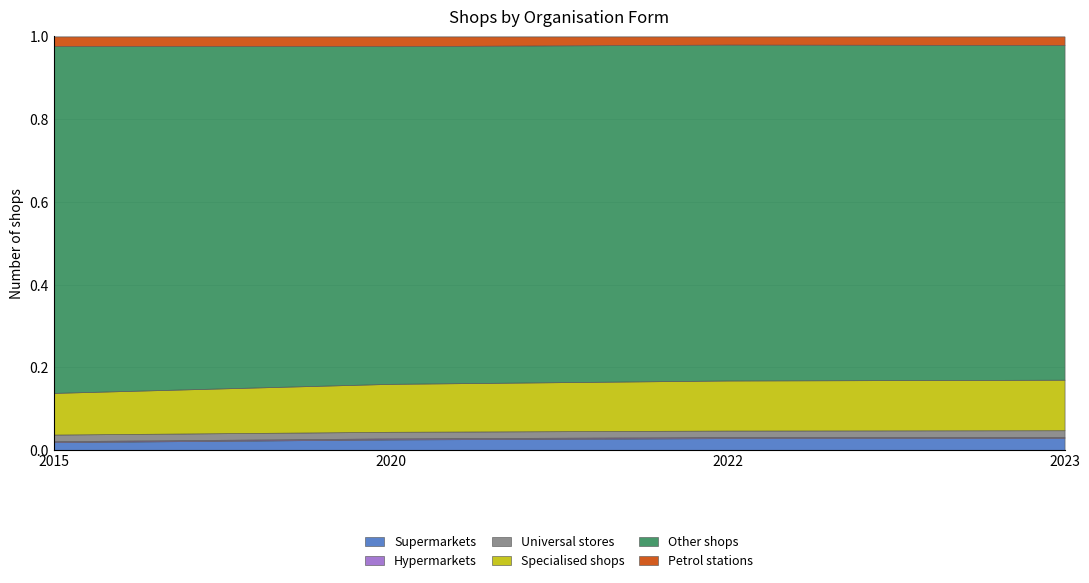

What is the spread (max minus min) of values at 2022?

30449